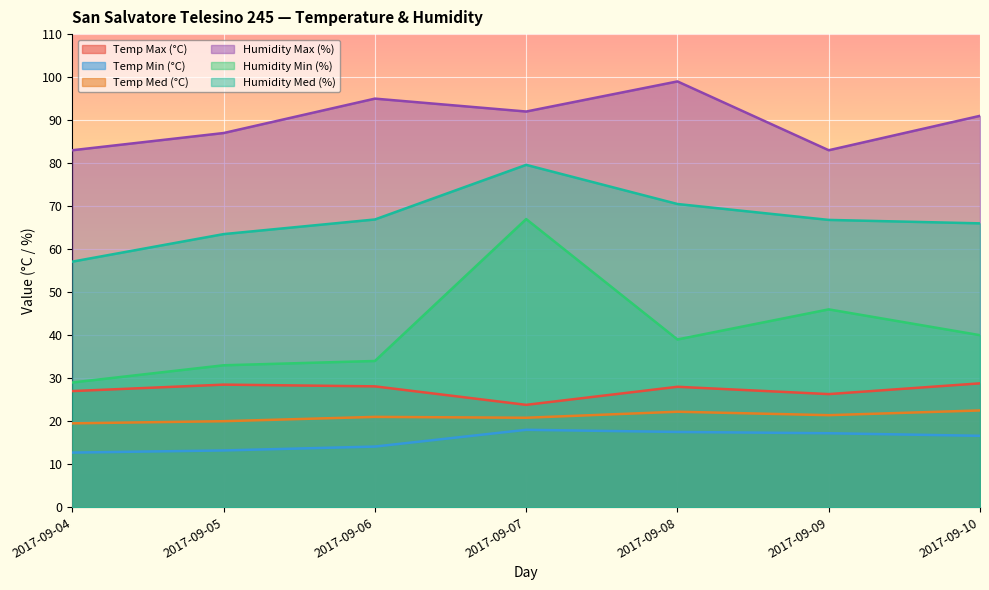

What is the spread (max minus min) of values at 2017-09-08?

81.5